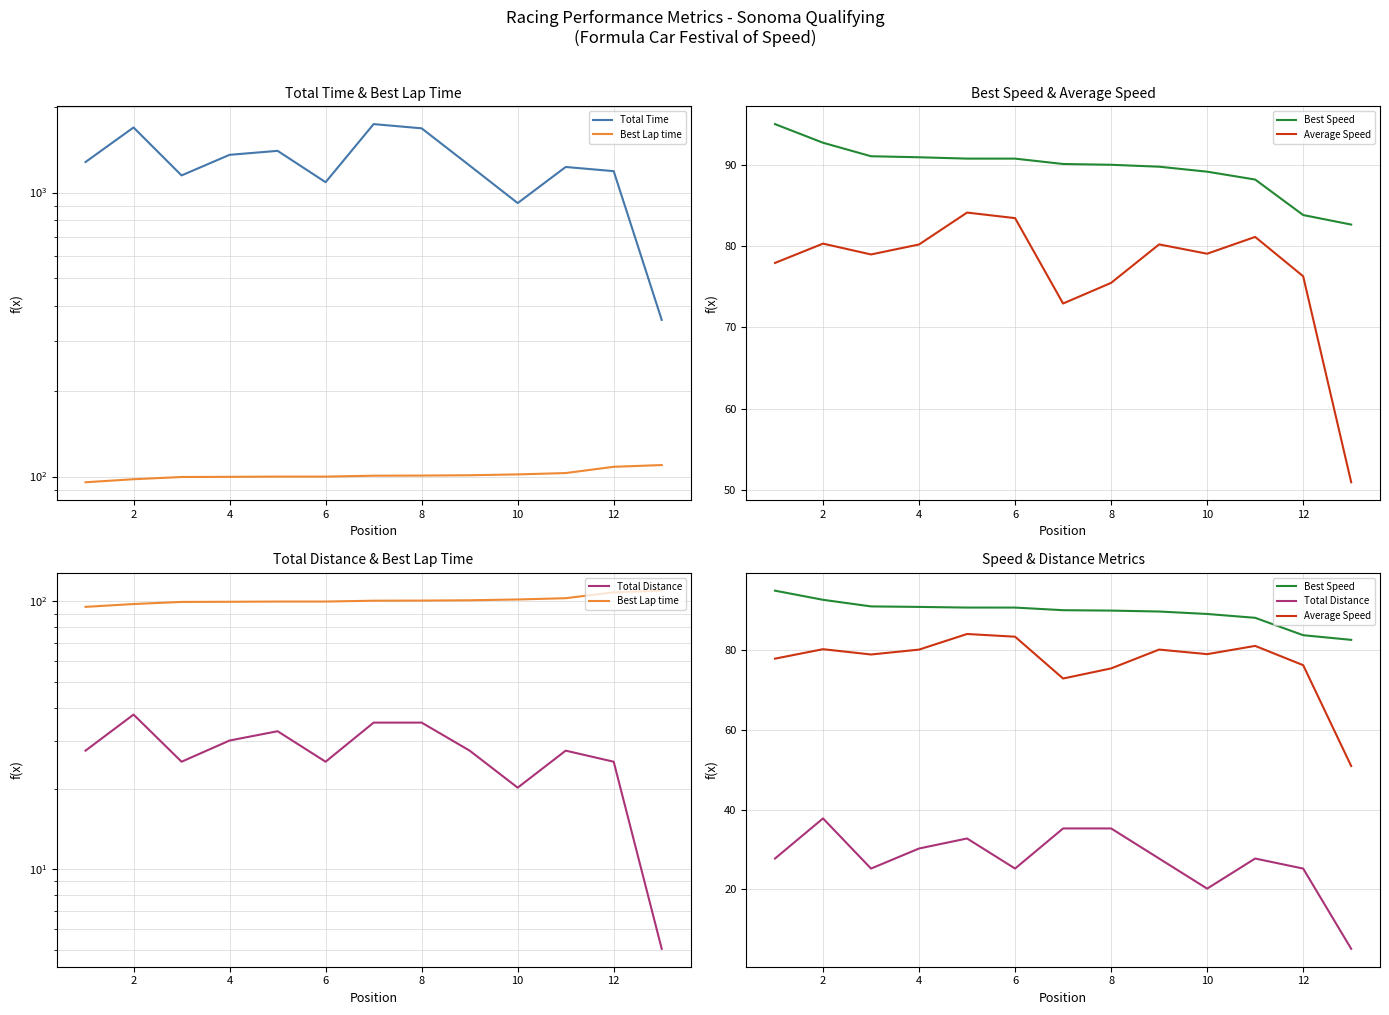

True or false: Average Speed has more than 1 interior local peaks.

True